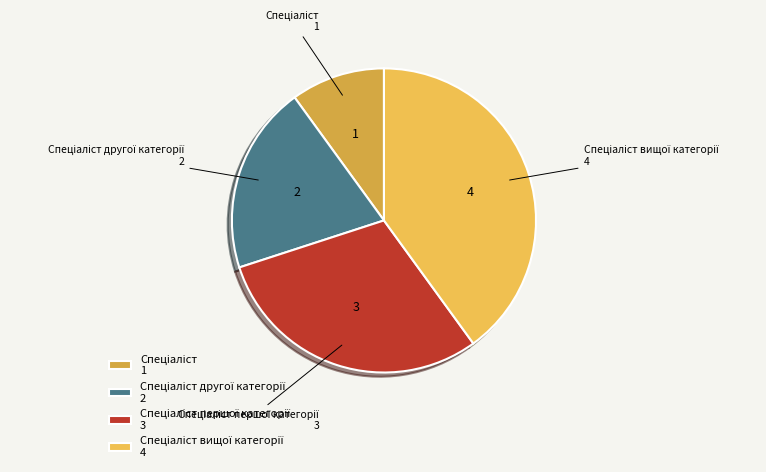

Does any single category account for the majority?

No